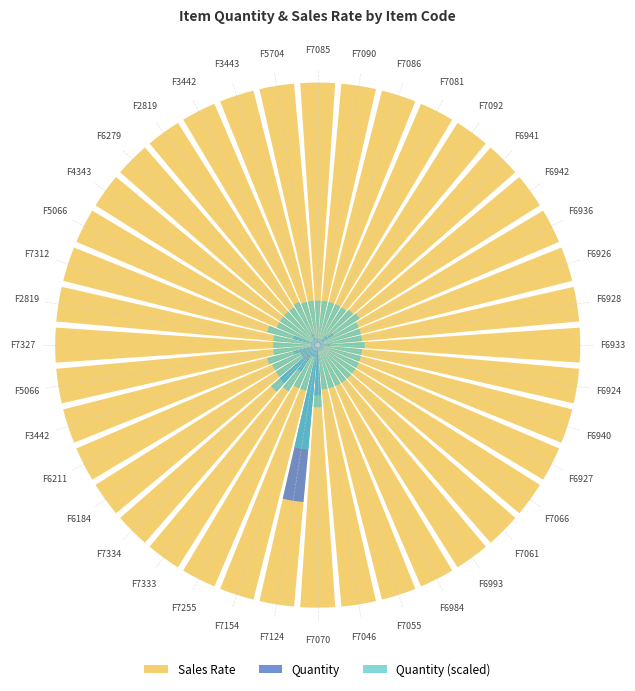

Which series has the largest total across all categories?

Sales Rate